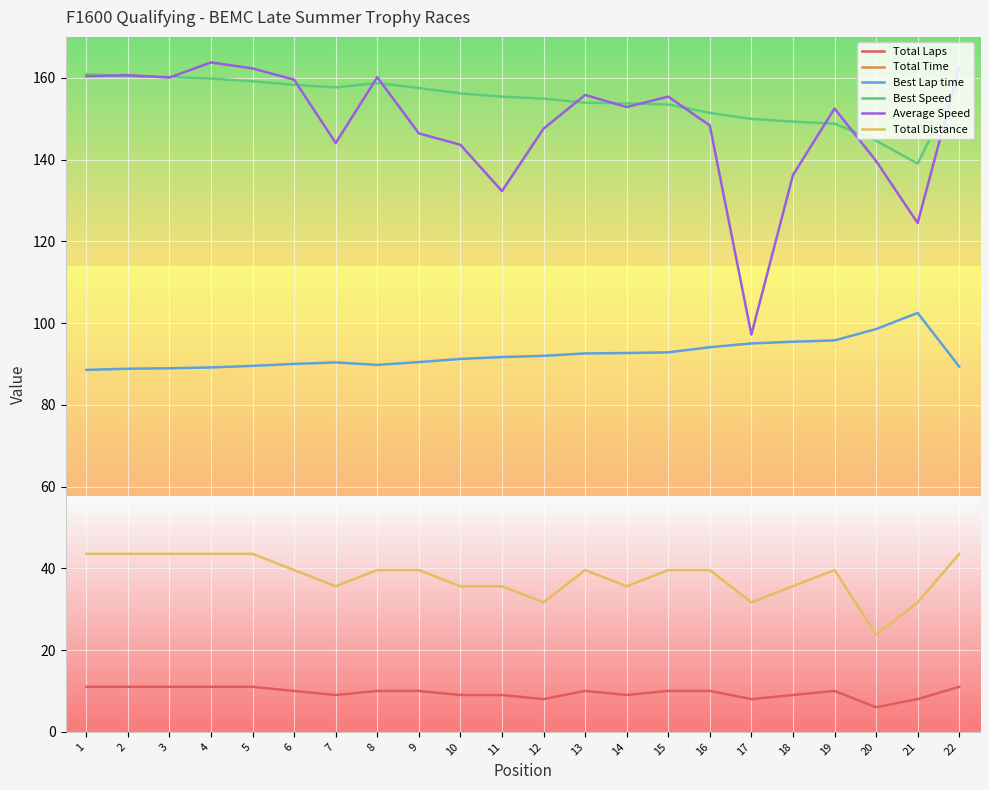

Which series has the largest range (max minus min)?

Total Time